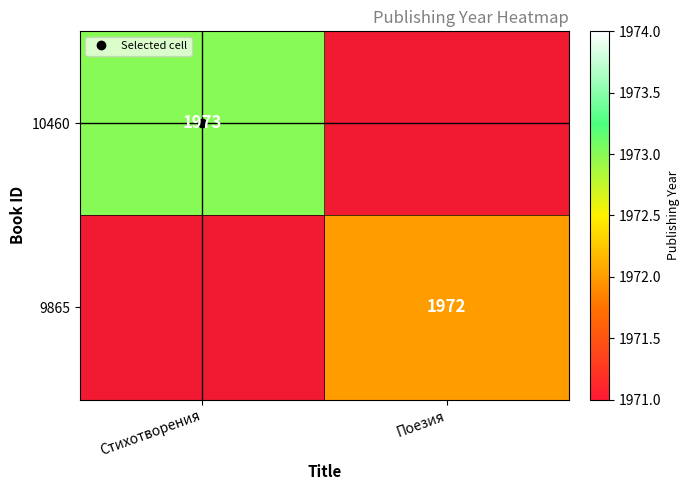

The value of 9865 at Поезия is 2761. True or false?

False